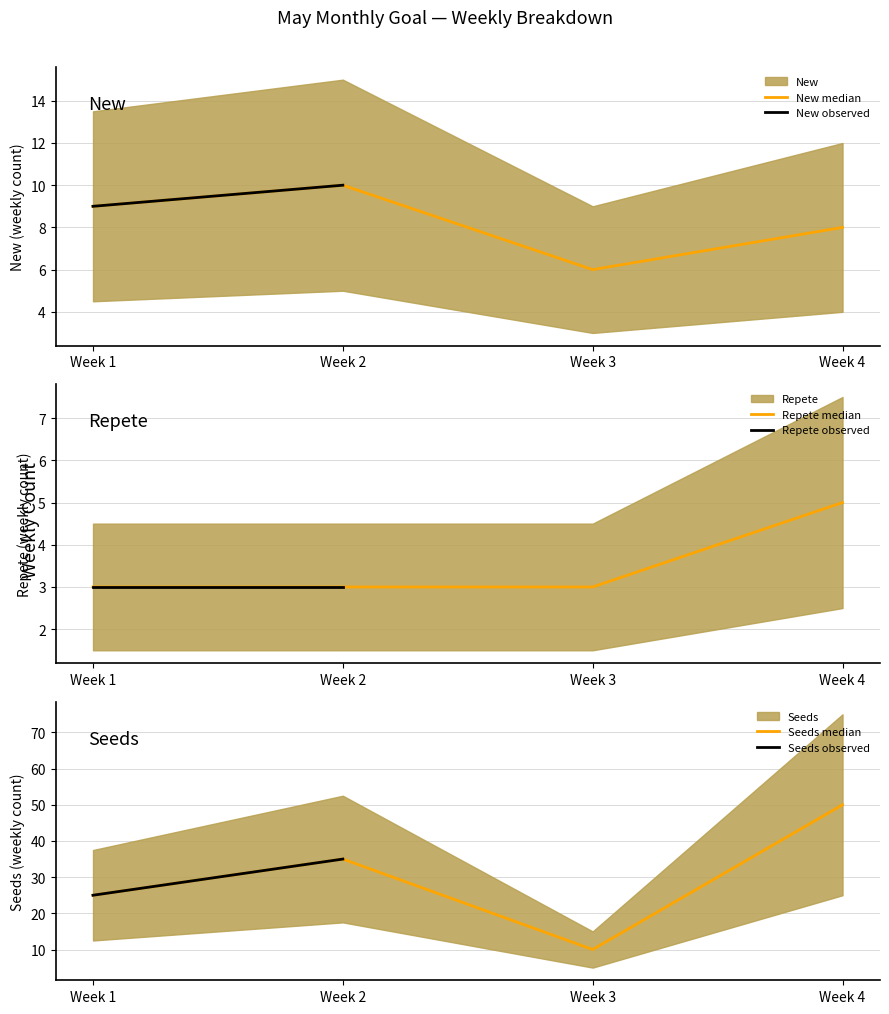

At which label does New first exceed 9?

Week 2